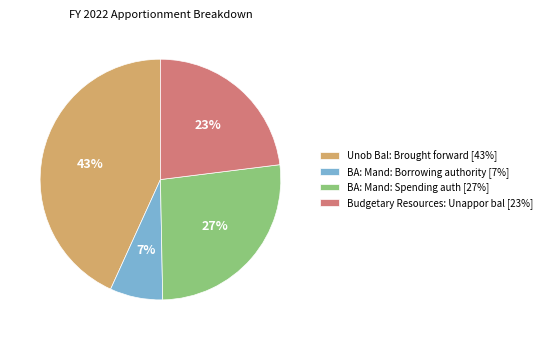

True or false: Budgetary Resources: Unappor bal accounts for 9% of the total.

False